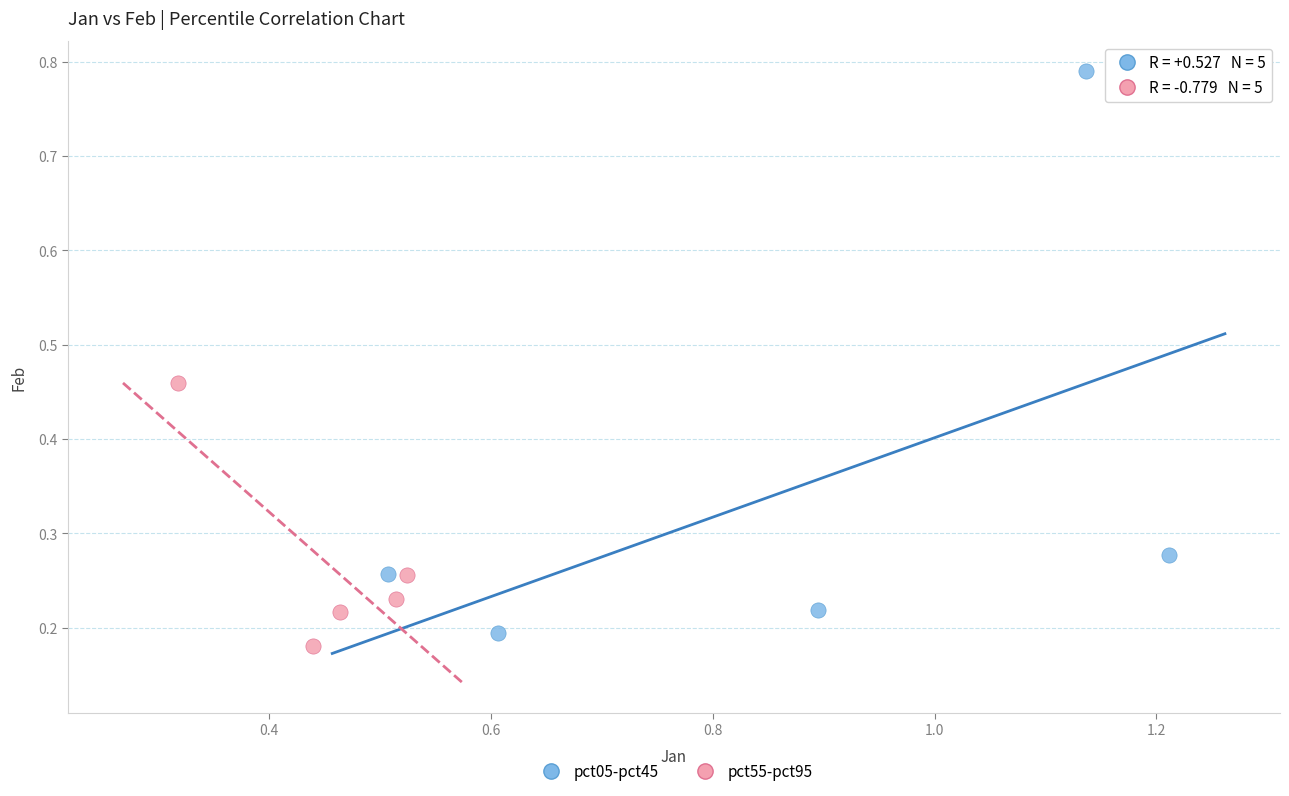

Which series has the largest Y range (max minus min)?

pct05-pct45